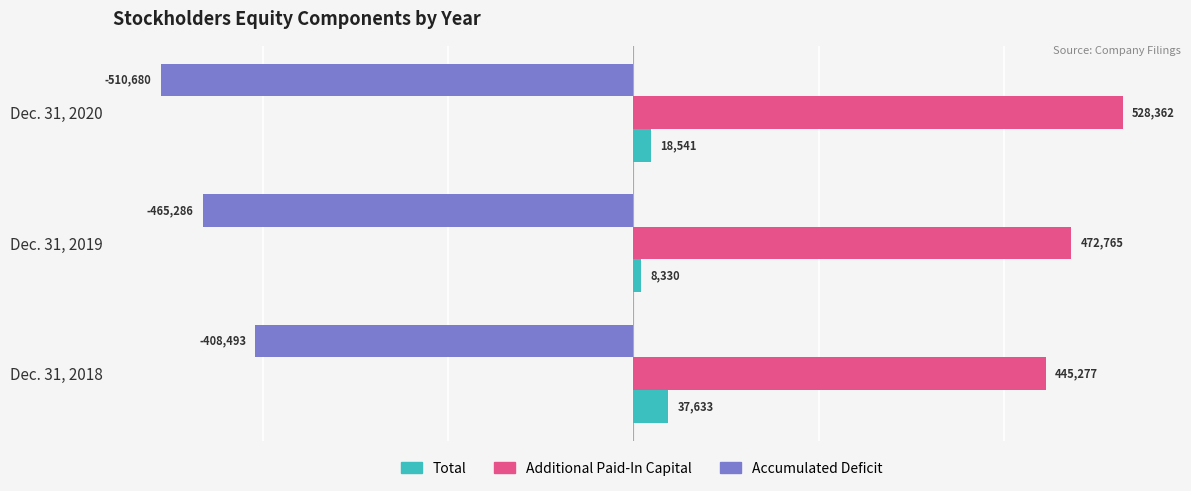

What is the spread (max minus min) of values at Dec. 31, 2020?

1039042